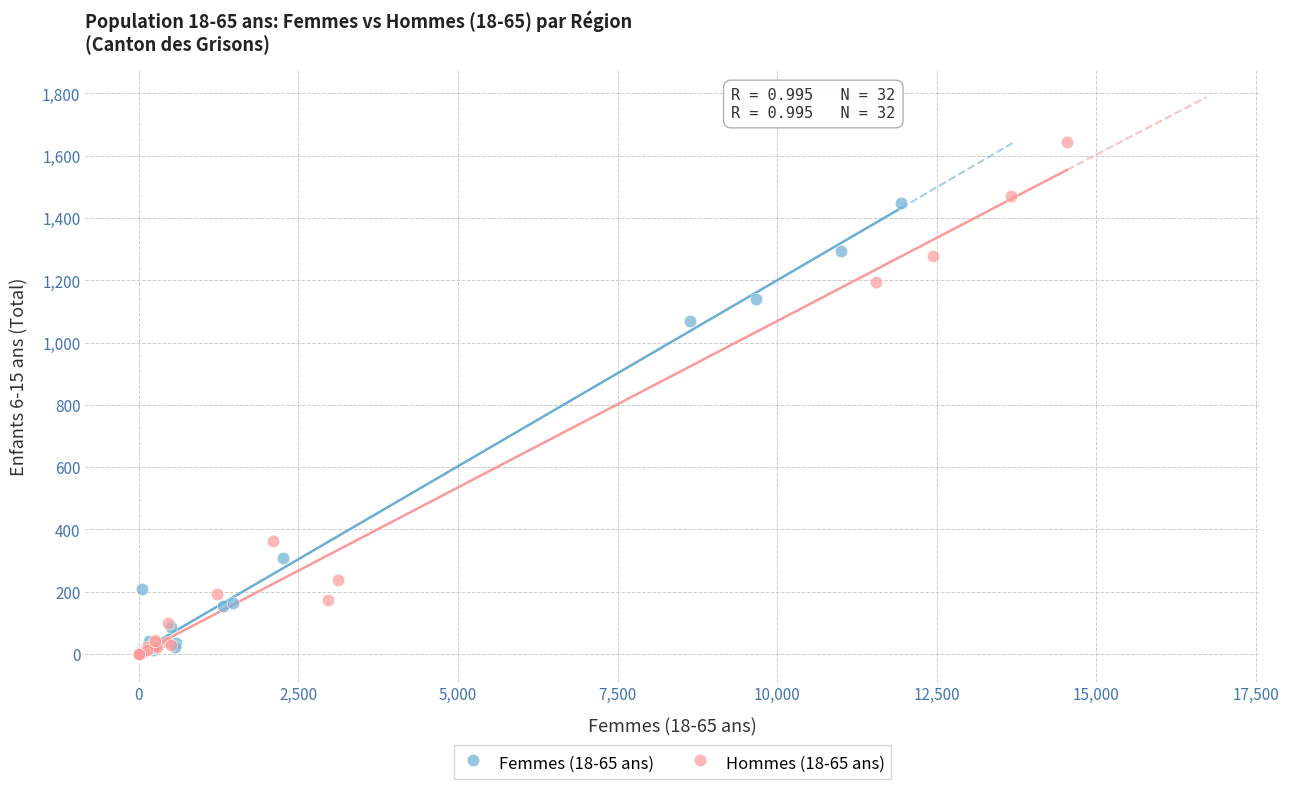

Which series has the largest Y range (max minus min)?

Hommes (18-65 ans)